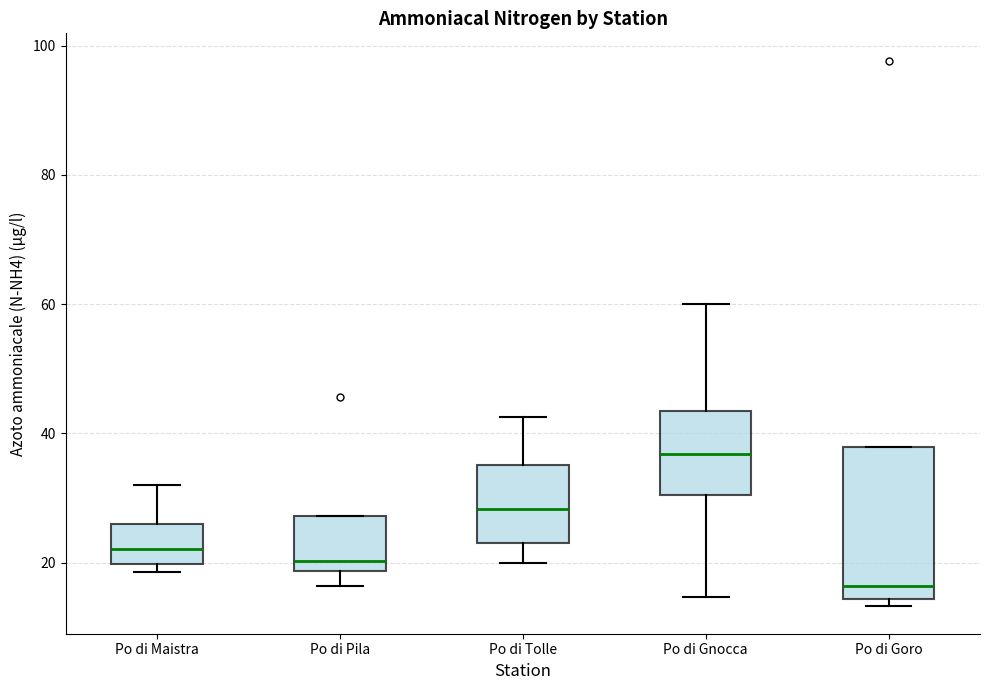

Which box is the tallest, from its lower edge to its upper edge?

Po di Goro